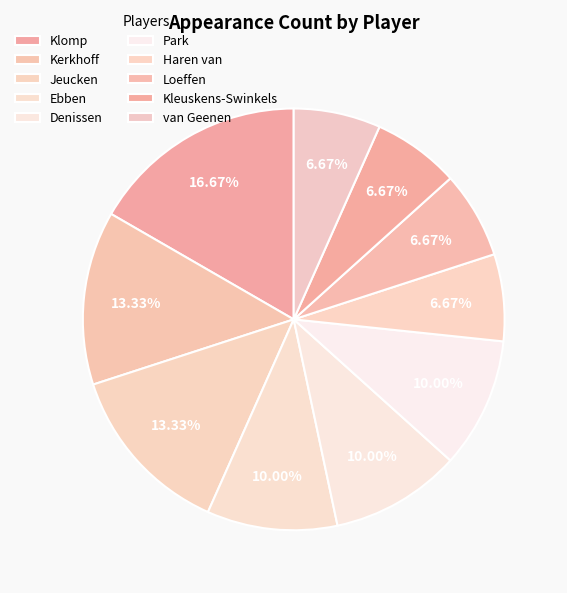

Count the number of slices in the pie.

10